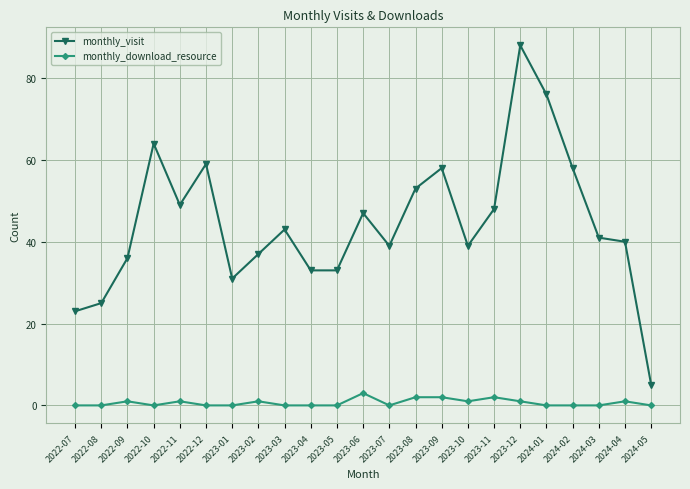

What is the difference between the highest and lowest values at 2023-06?

44